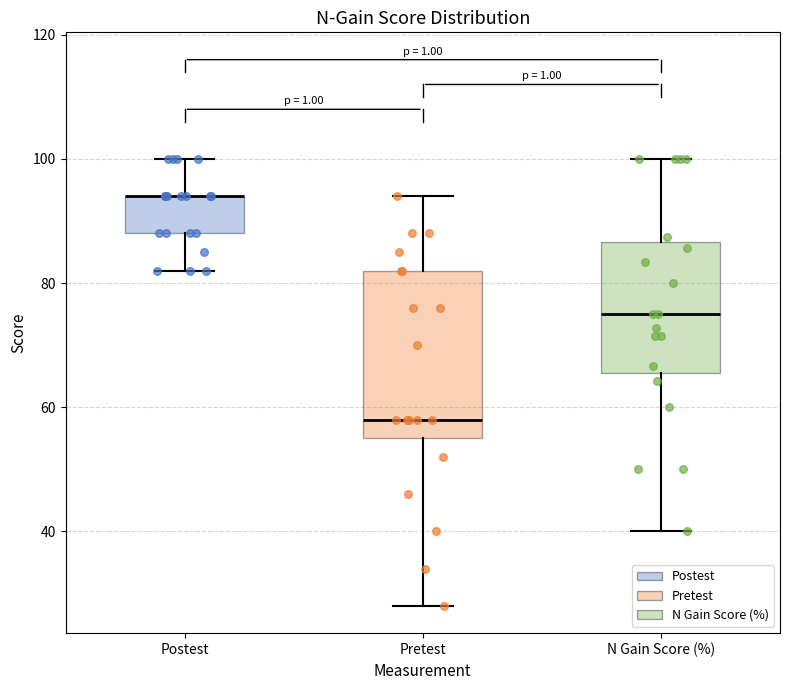

Reading left to right, transcribe this box plot: for each box, give where its median line is, the range the box spans, and where its two whiskers end, as read against the y-axis. The values are not printed on the chart, so give them approximately, as read against the axis.

Postest: median 94 (drawn on the box's upper edge), box 88 to 94, whiskers 82 to 100
Pretest: median 58, box 56 to 82, whiskers 28 to 94
N Gain Score (%): median 76, box 66 to 86, whiskers 40 to 100